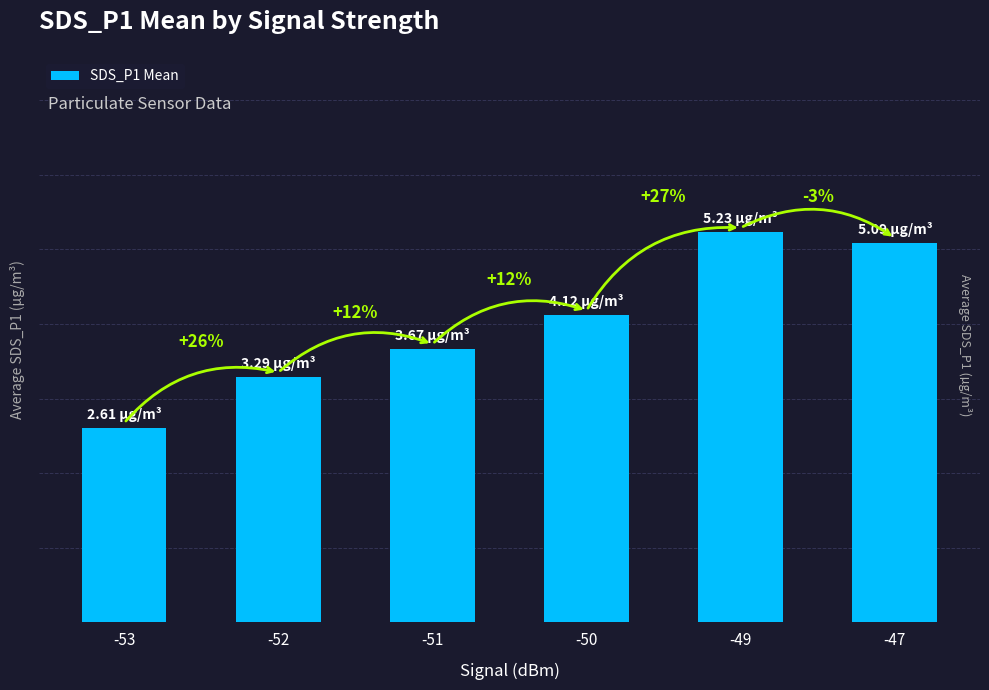

Reading left to right, transcribe all the data shown in this chart.

-53=2.6	-52=3.3	-51=3.7	-50=4.1	-49=5.2	-47=5.1